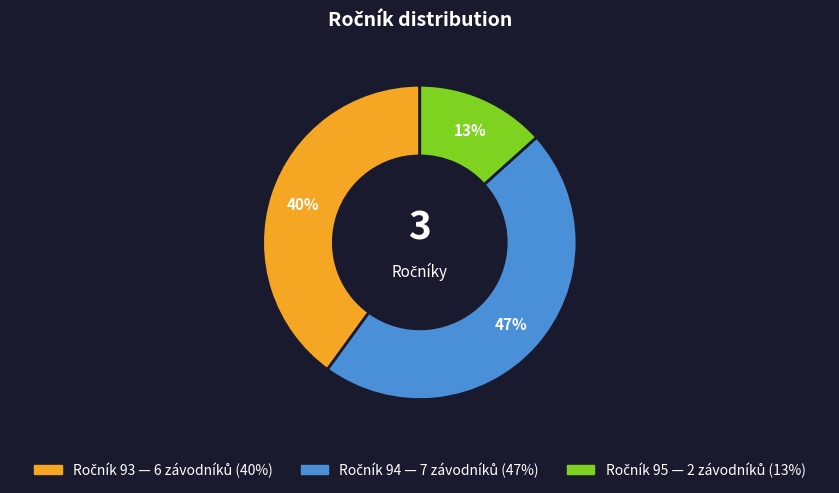

To the nearest percent, what is the average slice percentage?

33%